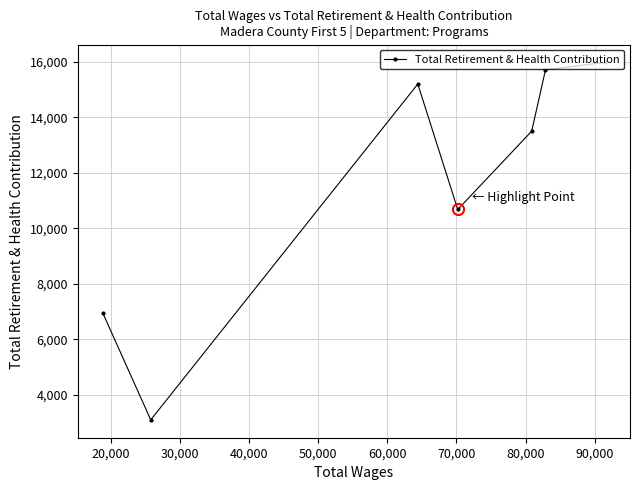

What is the sum of all values?

81087